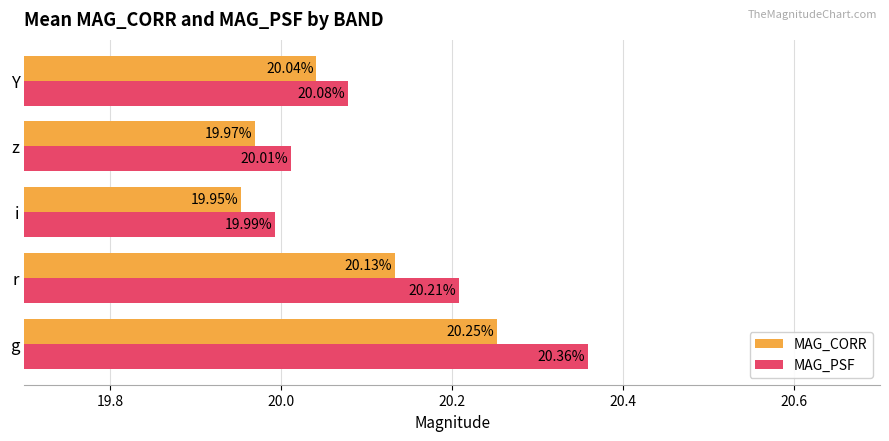

What is the minimum value shown in the chart?

20.0